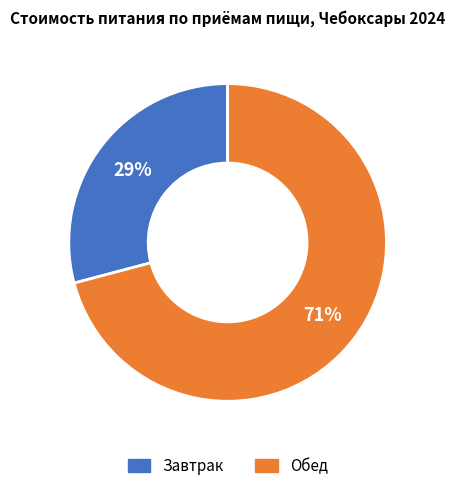

What percentage is the Завтрак slice, to the nearest percent?

29%